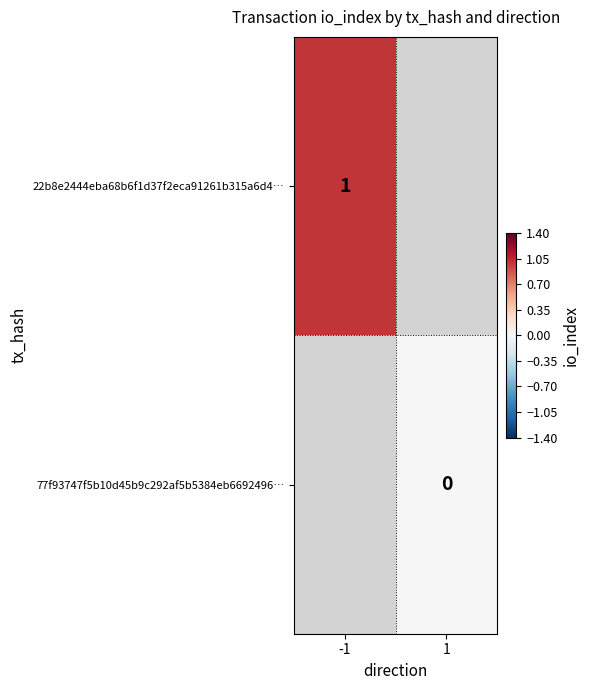

The 22b8e2444eba68b6f1d37f2eca91261b315a6d4… series shows 0 at -1. True or false?

False